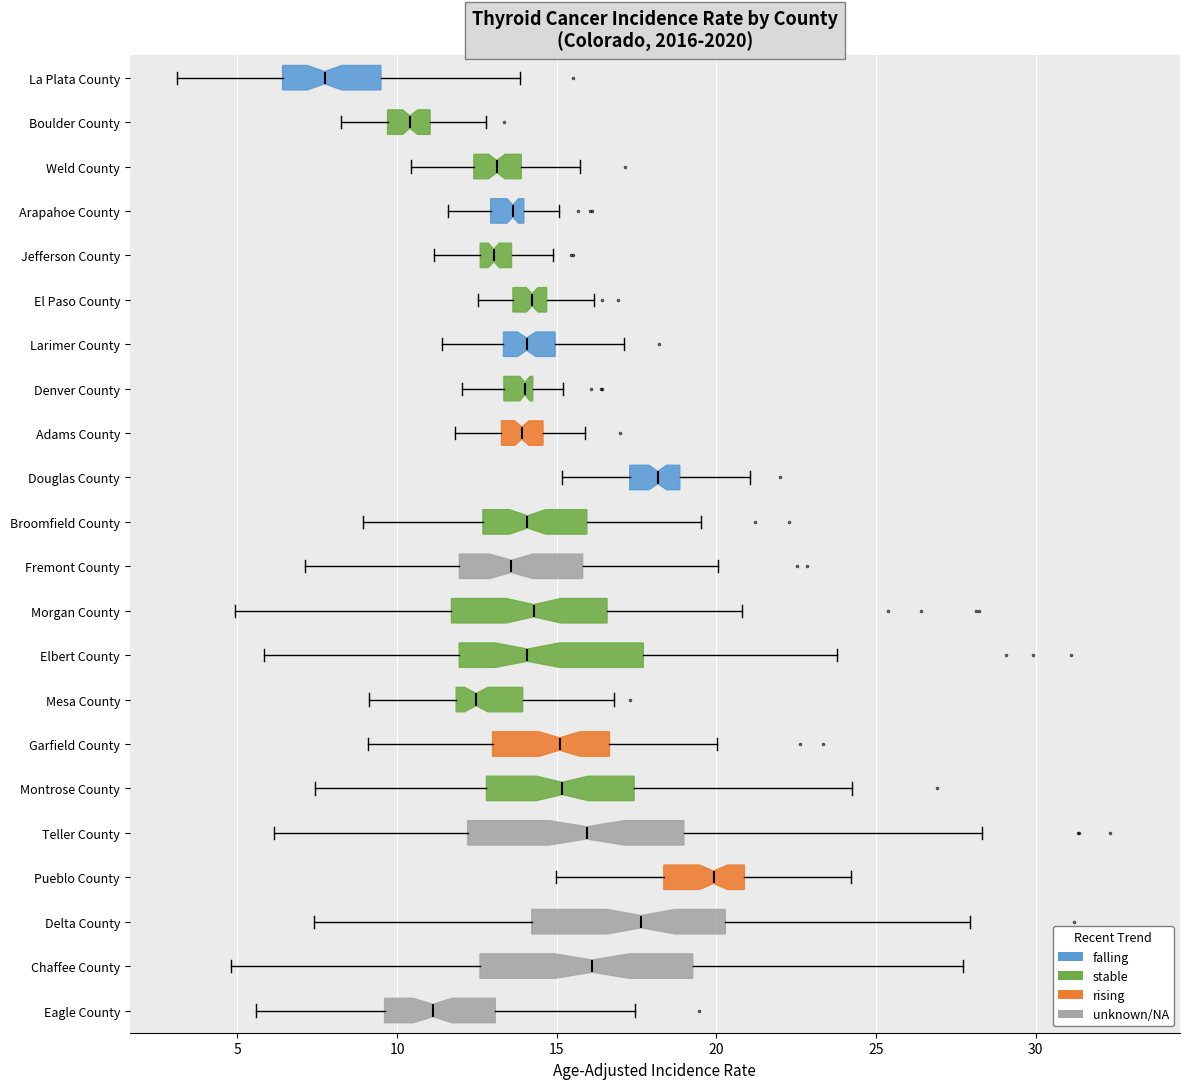

Reading bottom to top, read every box against the x-axis: the position of its median line, the range the box covers, and the ends of its whiskers. The values are not printed on the chart, so give them approximately, as read against the axis.

Eagle County: median 11.0, box 9.5 to 13.0, whiskers 5.5 to 17.5
Chaffee County: median 16.0, box 12.5 to 19.5, whiskers 5.0 to 27.5
Delta County: median 17.5, box 14.0 to 20.5, whiskers 7.5 to 28.0
Pueblo County: median 20.0, box 18.5 to 21.0, whiskers 15.0 to 24.0
Teller County: median 16.0, box 12.0 to 19.0, whiskers 6.0 to 28.5
Montrose County: median 15.0, box 13.0 to 17.5, whiskers 7.5 to 24.5
Garfield County: median 15.0, box 13.0 to 16.5, whiskers 9.0 to 20.0
Mesa County: median 12.5, box 12.0 to 14.0, whiskers 9.0 to 17.0
Elbert County: median 14.0, box 12.0 to 17.5, whiskers 6.0 to 24.0
Morgan County: median 14.5, box 11.5 to 16.5, whiskers 5.0 to 21.0
Fremont County: median 13.5, box 12.0 to 16.0, whiskers 7.0 to 20.0
Broomfield County: median 14.0, box 12.5 to 16.0, whiskers 9.0 to 19.5
Douglas County: median 18.0, box 17.5 to 19.0, whiskers 15.0 to 21.0
Adams County: median 14.0, box 13.5 to 14.5, whiskers 12.0 to 16.0
Denver County: median 14.0 (just left of the box's right edge), box 13.5 to 14.0, whiskers 12.0 to 15.0
Larimer County: median 14.0, box 13.5 to 15.0, whiskers 11.5 to 17.0
El Paso County: median 14.0, box 13.5 to 14.5, whiskers 12.5 to 16.0
Jefferson County: median 13.0, box 12.5 to 13.5, whiskers 11.0 to 15.0
Arapahoe County: median 13.5, box 13.0 to 14.0, whiskers 11.5 to 15.0
Weld County: median 13.0, box 12.5 to 14.0, whiskers 10.5 to 15.5
Boulder County: median 10.5, box 9.5 to 11.0, whiskers 8.0 to 13.0
La Plata County: median 7.5, box 6.5 to 9.5, whiskers 3.0 to 14.0